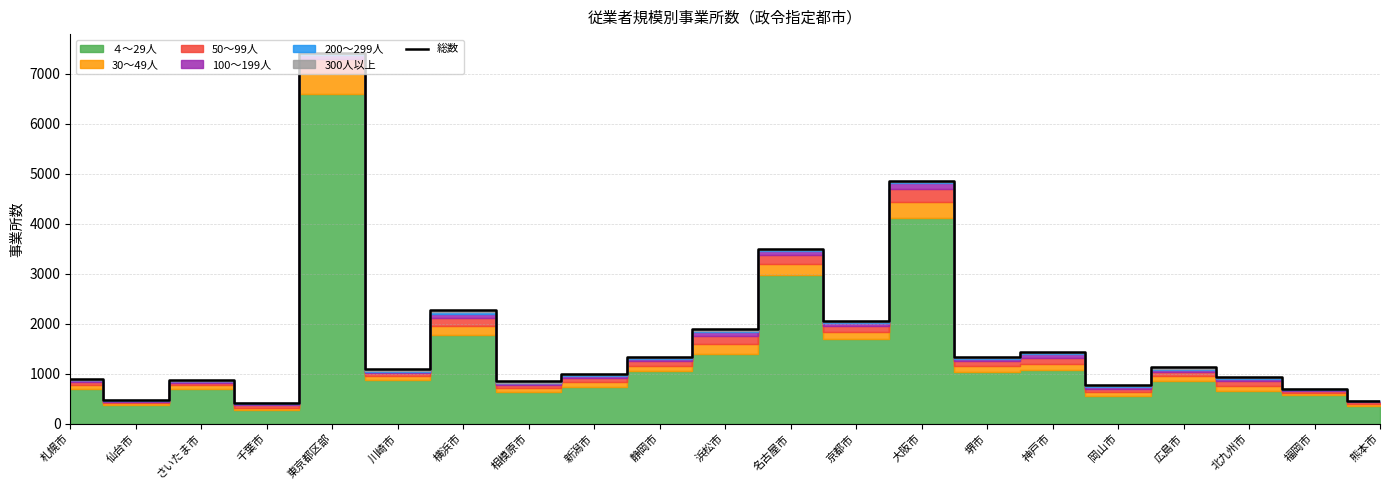

Reading left to right, transcribe all the data shown in this chart.

札幌市=888	仙台市=475	さいたま市=869	千葉市=412	東京都区部=7425	川崎市=1089	横浜市=2268	相模原市=847	新潟市=987	静岡市=1327	浜松市=1893	名古屋市=3504	京都市=2050	大阪市=4862	堺市=1339	神戸市=1443	岡山市=771	広島市=1126	北九州市=943	福岡市=691	熊本市=461